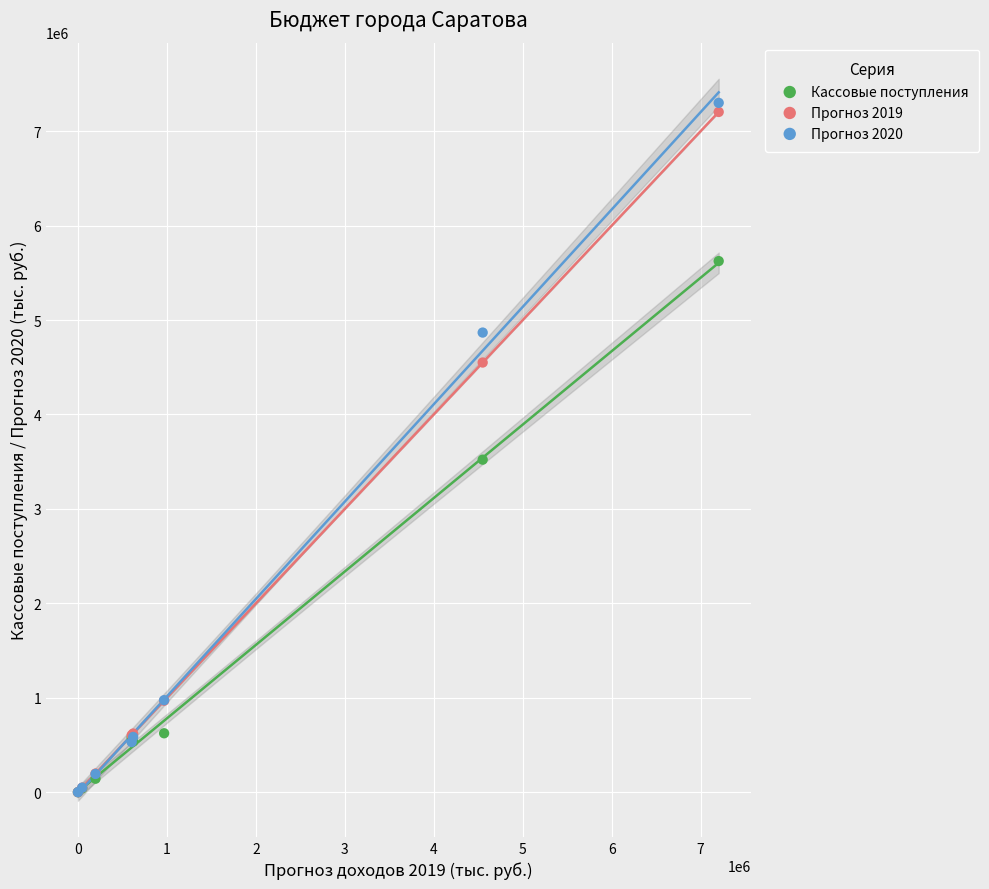

What are all the series names shown in the legend?

Кассовые поступления, Прогноз 2019, Прогноз 2020